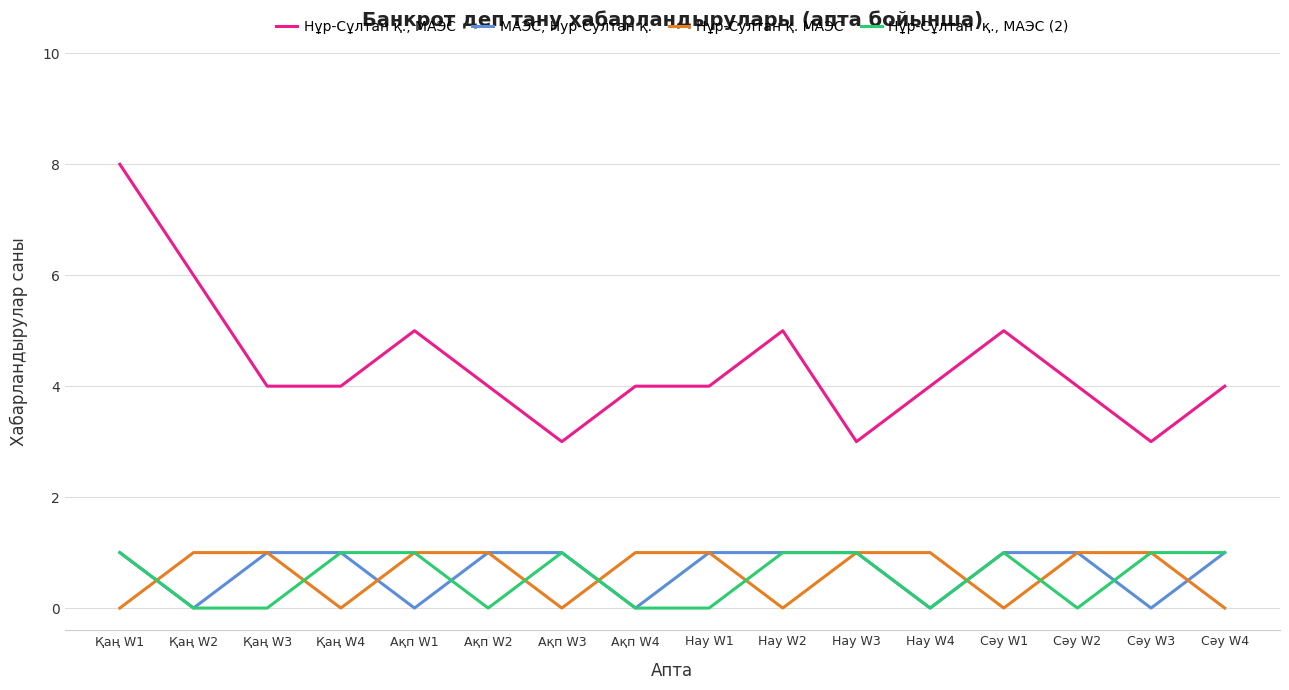

What is the maximum value shown in the chart?

8